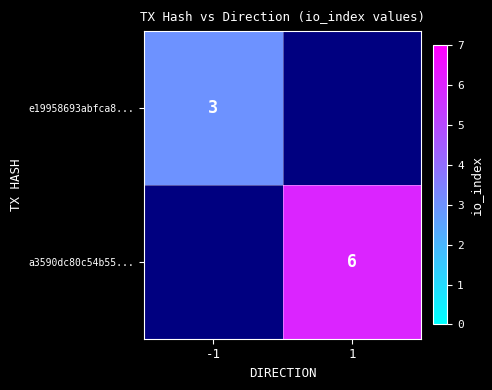

The e19958693abfca8... series shows 3 at -1. True or false?

True